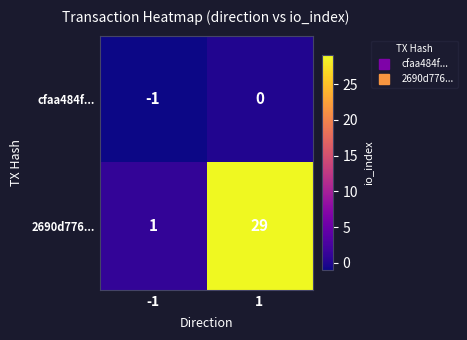

True or false: cfaa484f... has a value of 0 at 1.

True